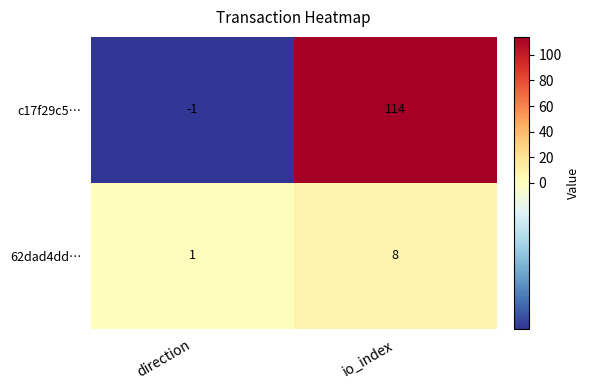

The value of c17f29c5… at io_index is 114. True or false?

True